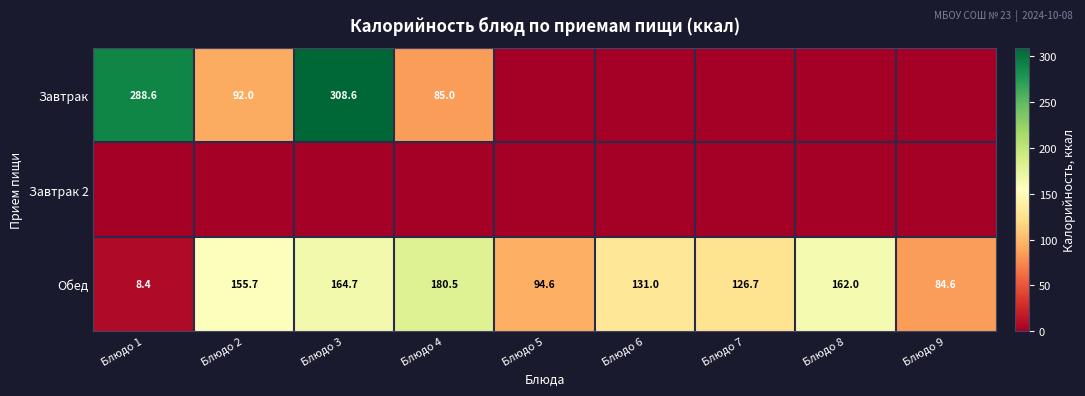

What is the spread (max minus min) of values at Блюдо 3?

308.6